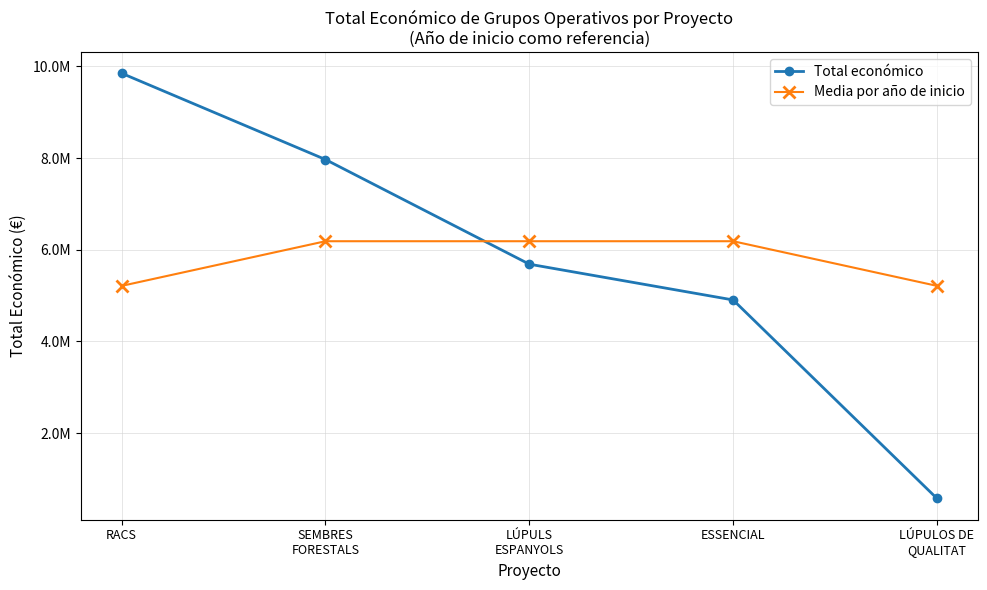

Does the chart have visible grid lines?

Yes